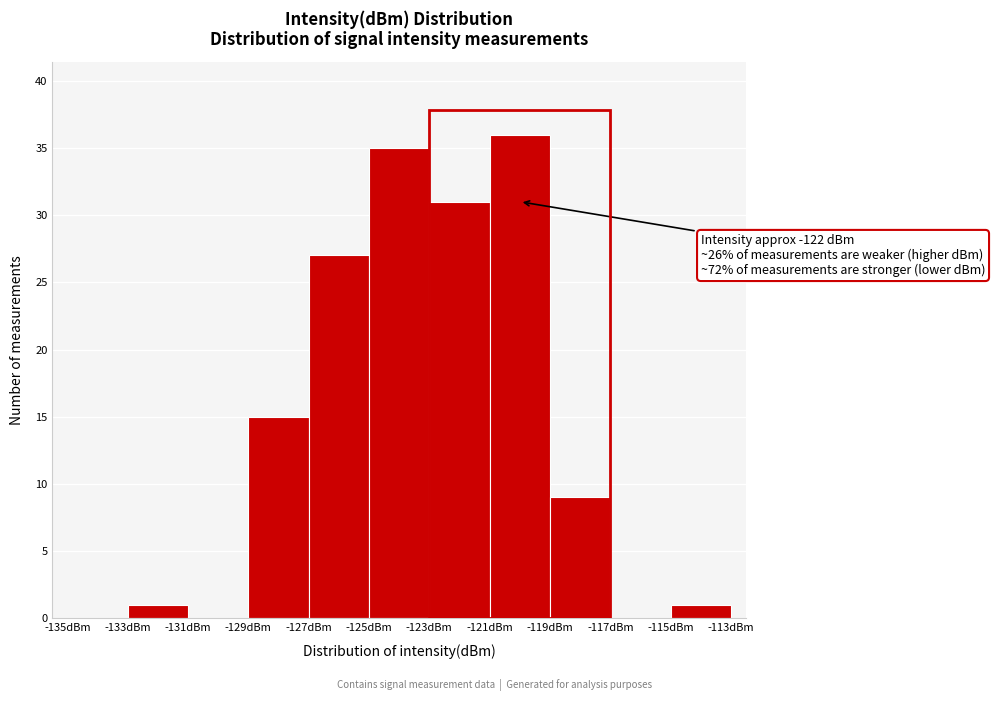

Which range on the x-axis has the tallest bar?

-121 to -119